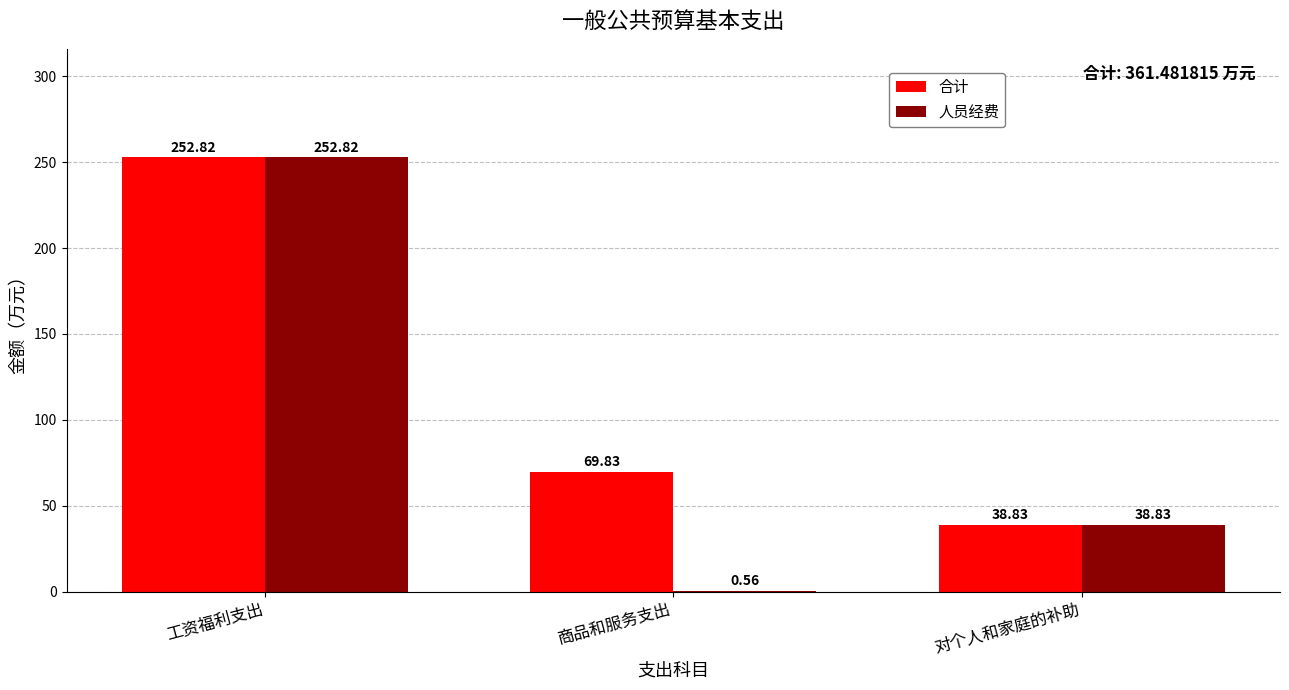

What is the sum of all 合计 values?

361.5